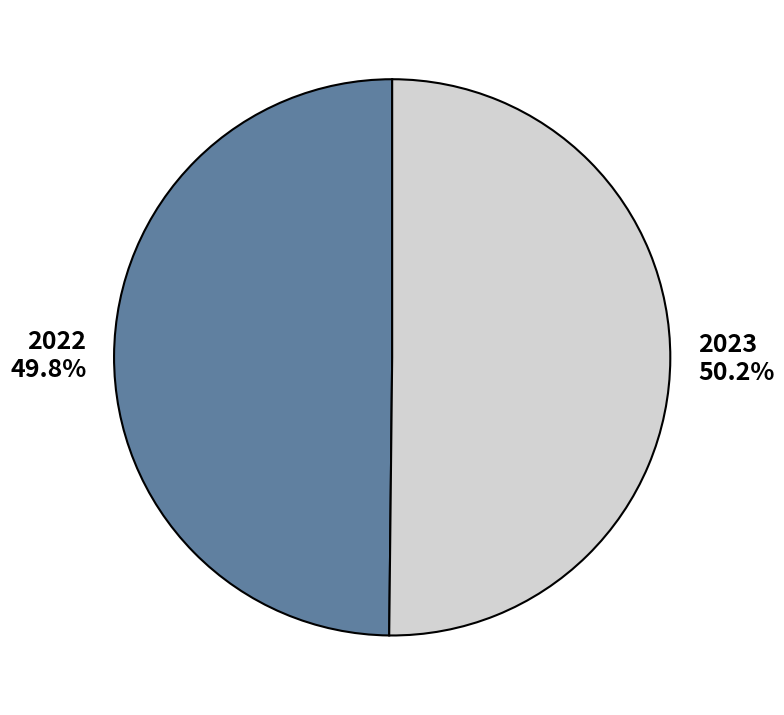

To the nearest percent, what portion does 2022 represent?

50%